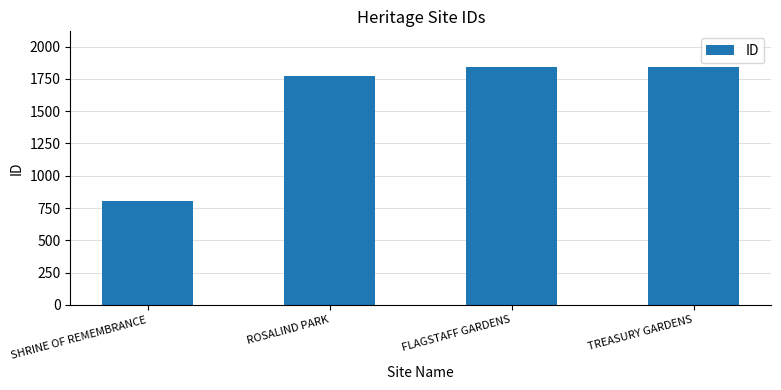

What is the minimum value shown in the chart?

806